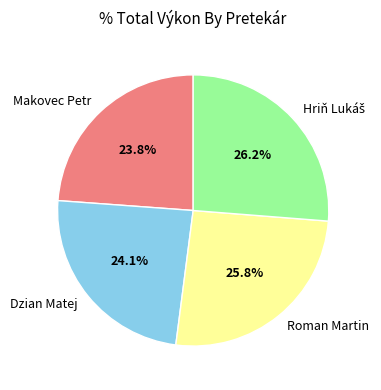

What is the total percentage of Roman Martin and Makovec Petr?

49.6%